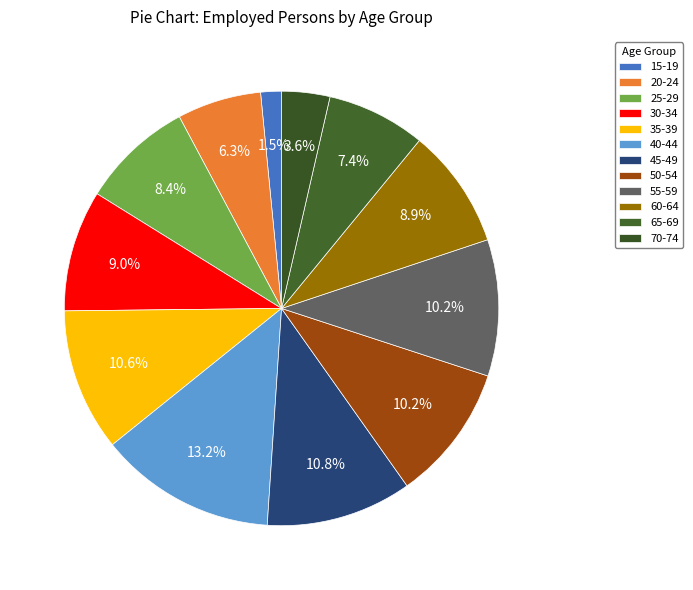

True or false: 35-39 accounts for 11% of the total.

True